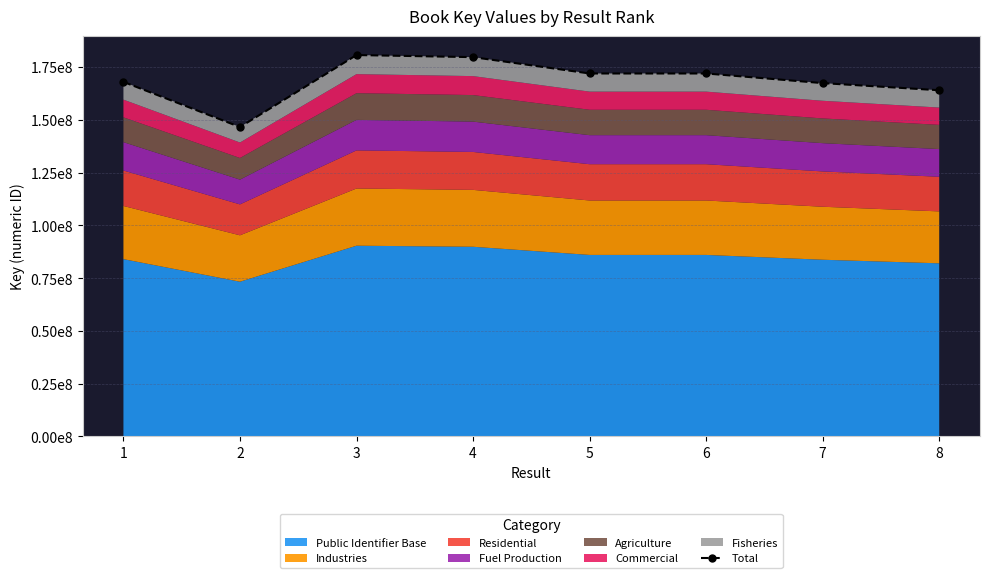

Does the chart display data point markers on the line(s)?

Yes